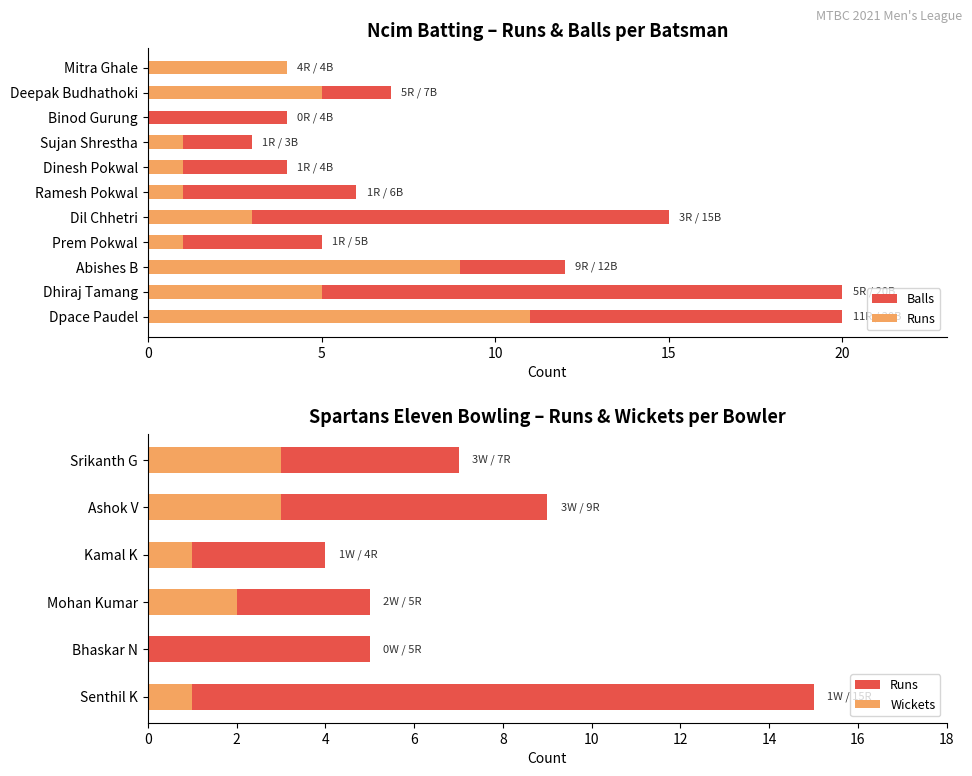

At Abishes B, list the series in order from smallest to largest.

Runs, Balls